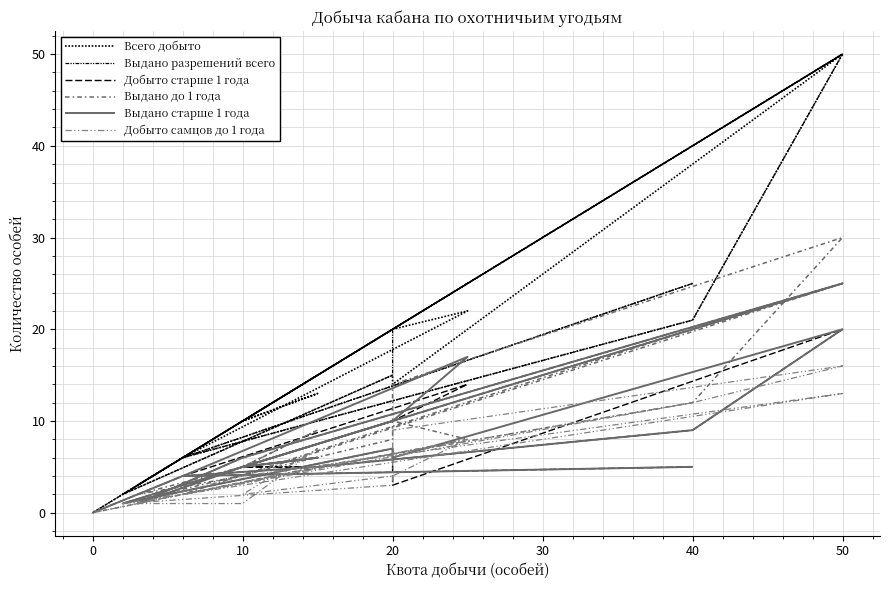

True or false: Всего добыто and Выдано старше 1 года intersect in this chart.

False